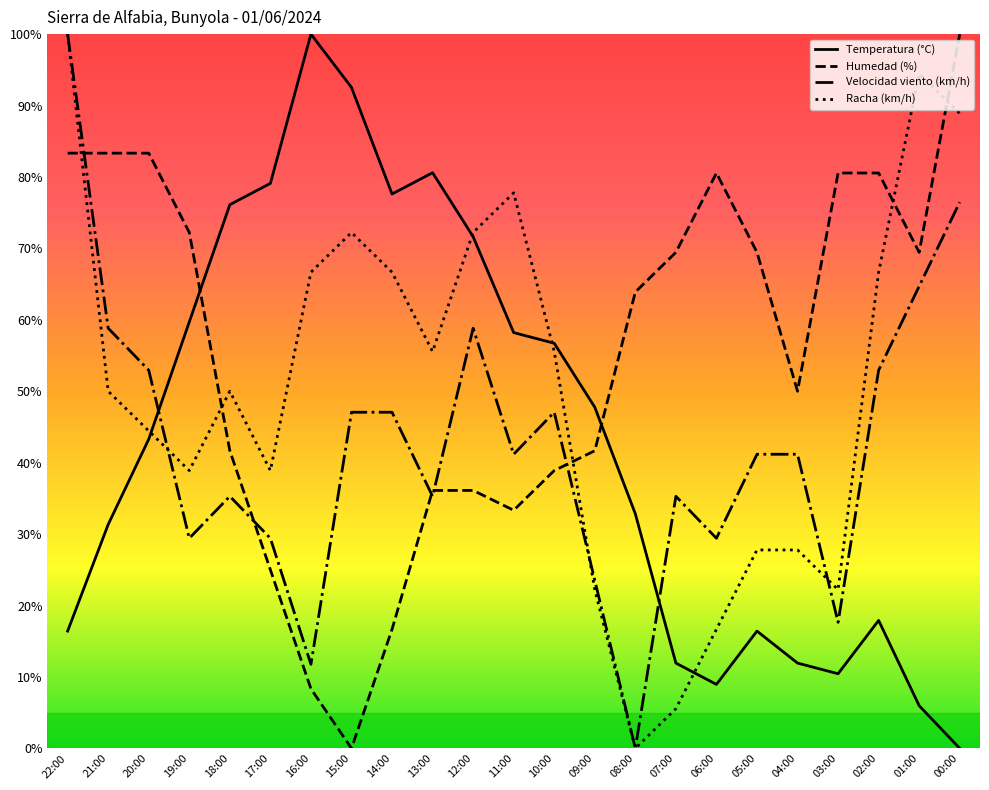

What is the sum of the Velocidad viento (km/h) values at 18:00 and 20:00?

88.2